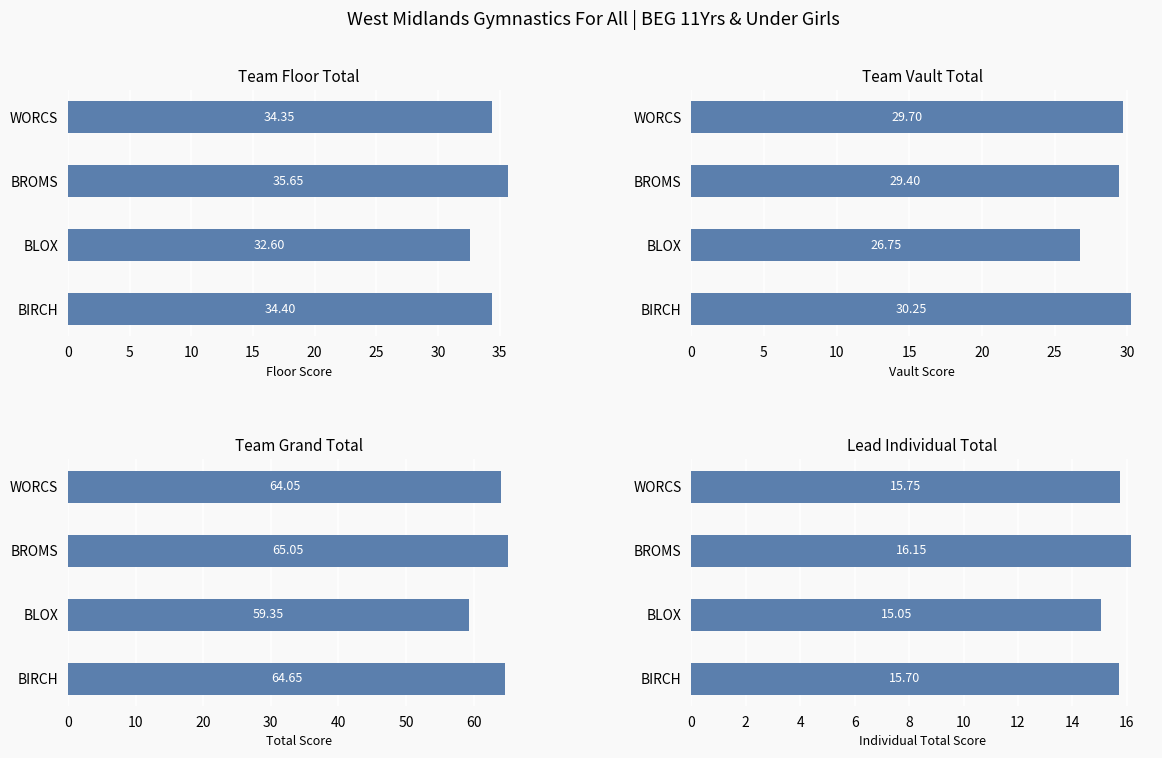

What is the sum of all Lead Individual Total values?

62.6